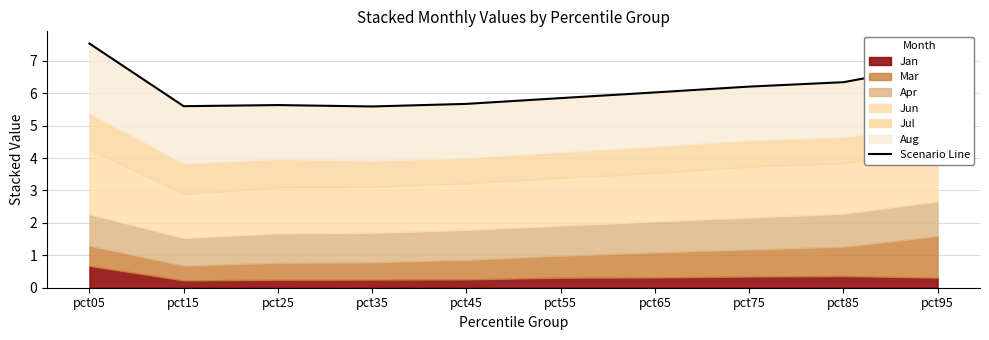

What is the average value?

6.1